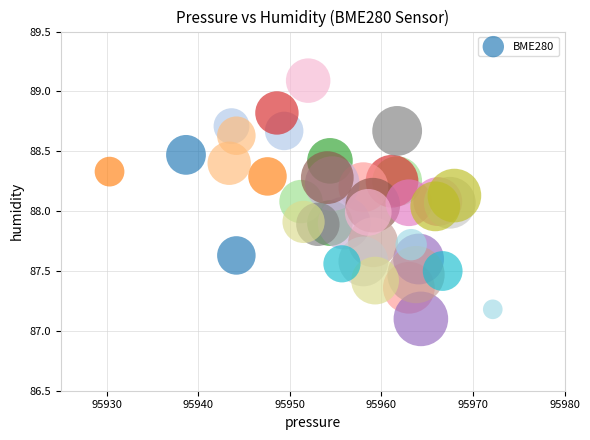

What is the range of Y values (max minus min)?

2.0